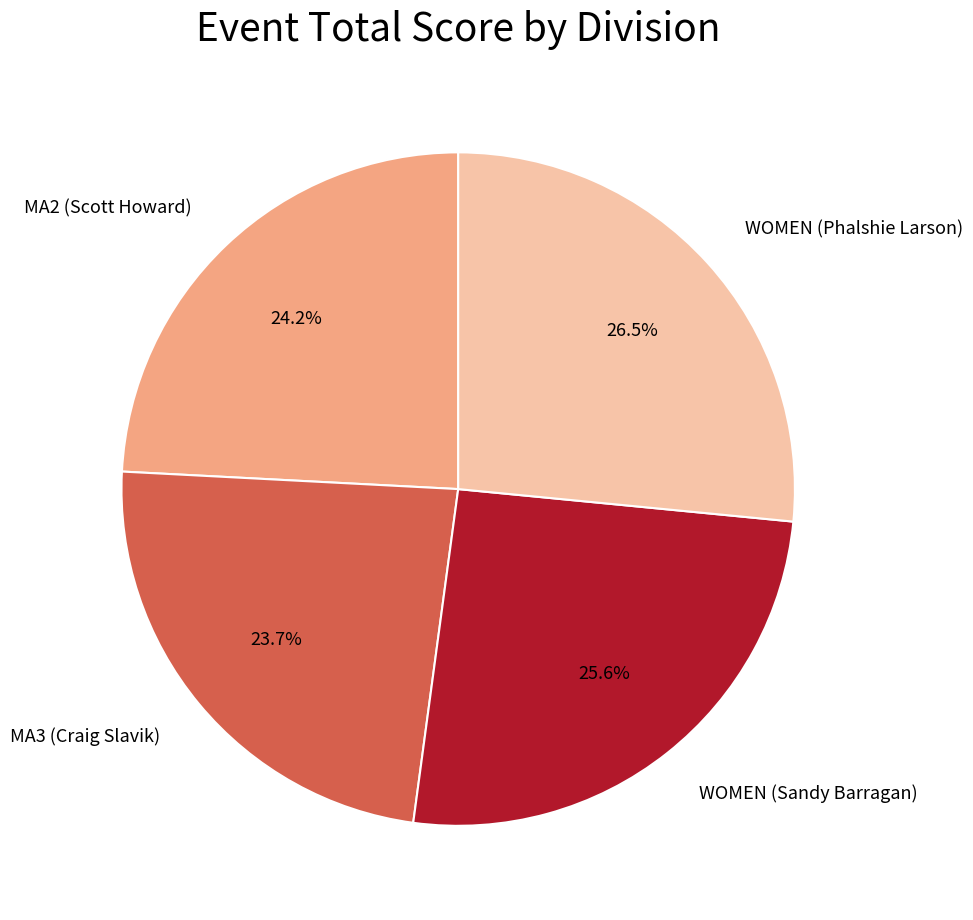

Is the sum of MA3 (Craig Slavik) and MA2 (Scott Howard) greater than half?

No